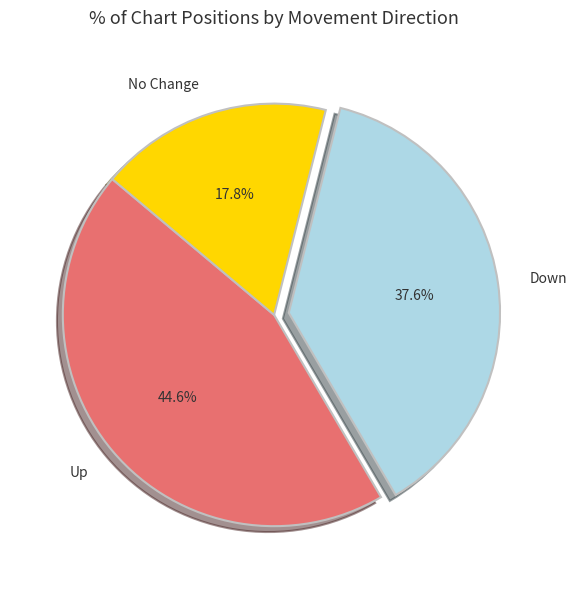

Combined, do No Change and Up account for over 50%?

Yes